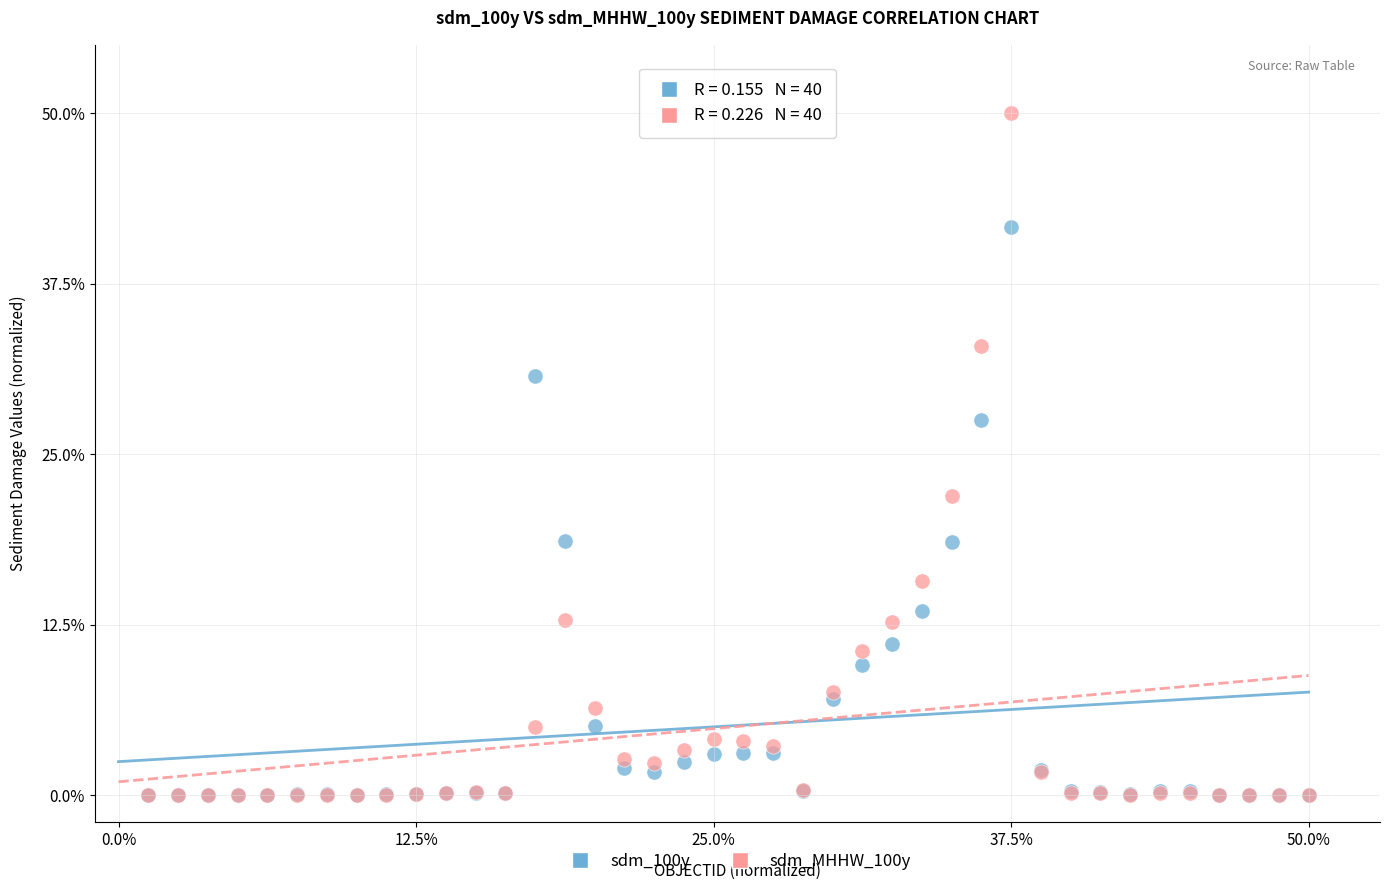

What are all the series names shown in the legend?

sdm_100y, sdm_MHHW_100y